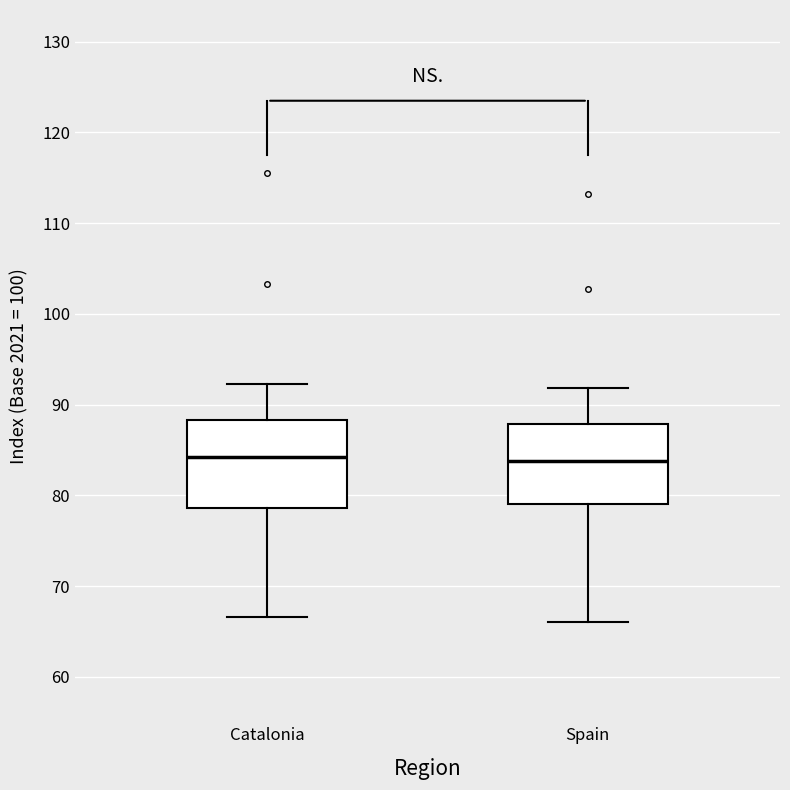

Reading left to right, read every box against the y-axis: the position of its median line, the range the box covers, and the ends of its whiskers. The values are not printed on the chart, so give them approximately, as read against the axis.

Catalonia: median 84, box 79 to 88, whiskers 67 to 92
Spain: median 84, box 79 to 88, whiskers 66 to 92